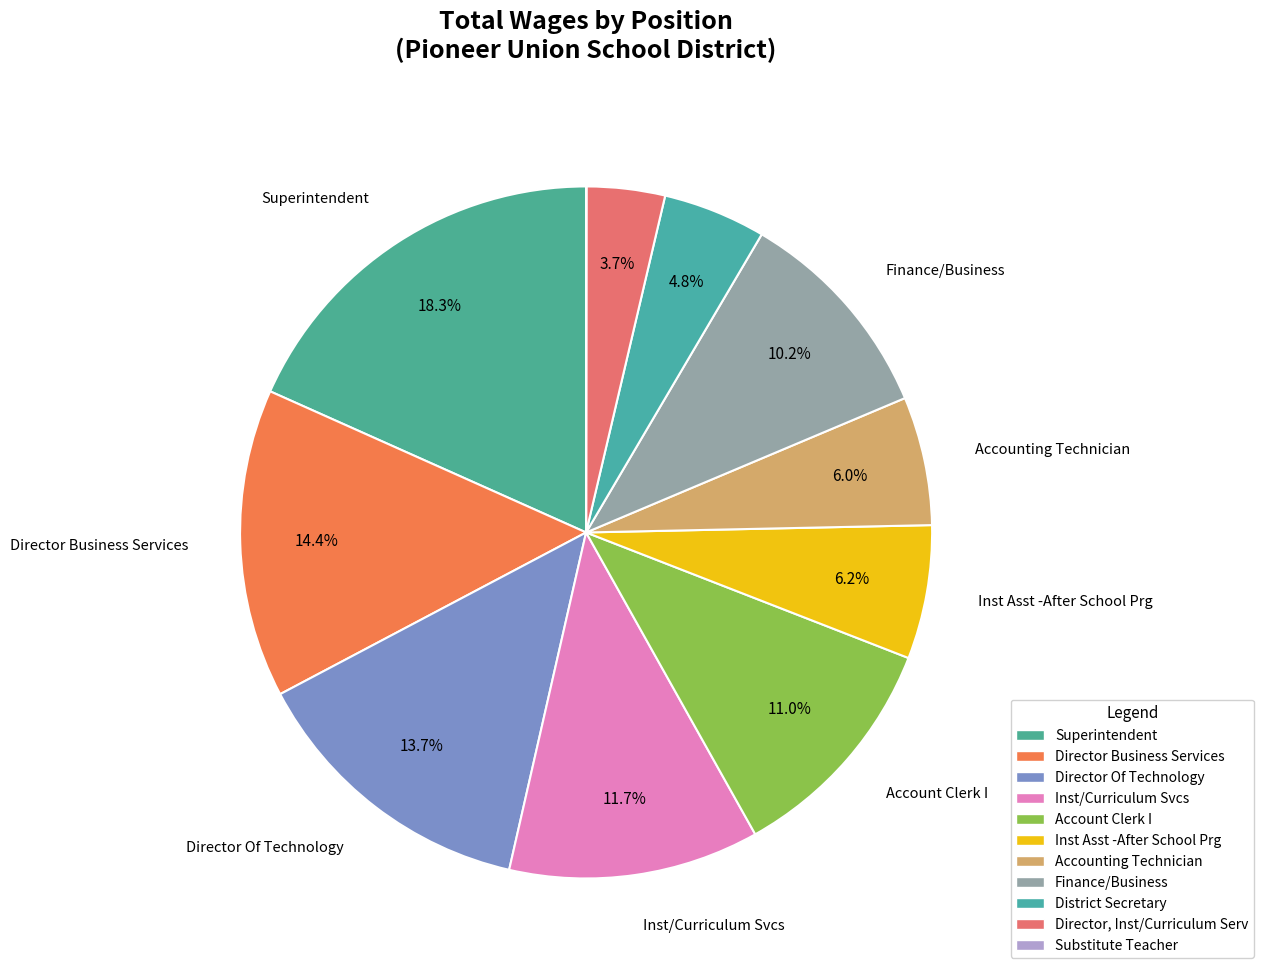

To the nearest percent, what percentage of the pie is Finance/Business?

10%